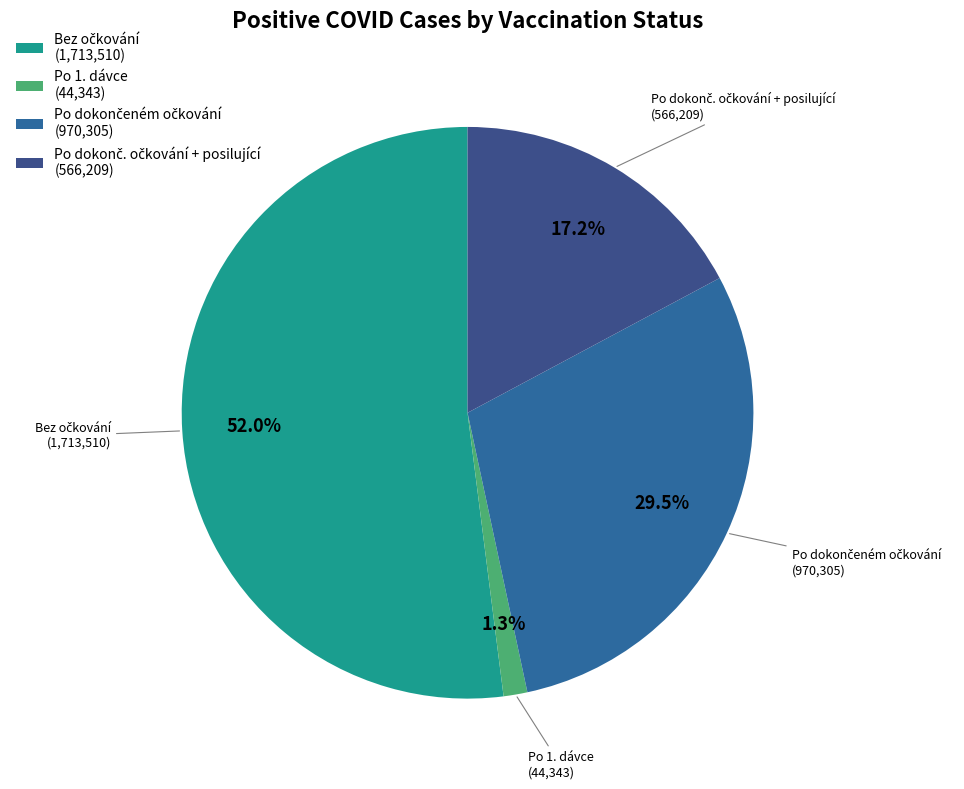

Count the number of slices in the pie.

4